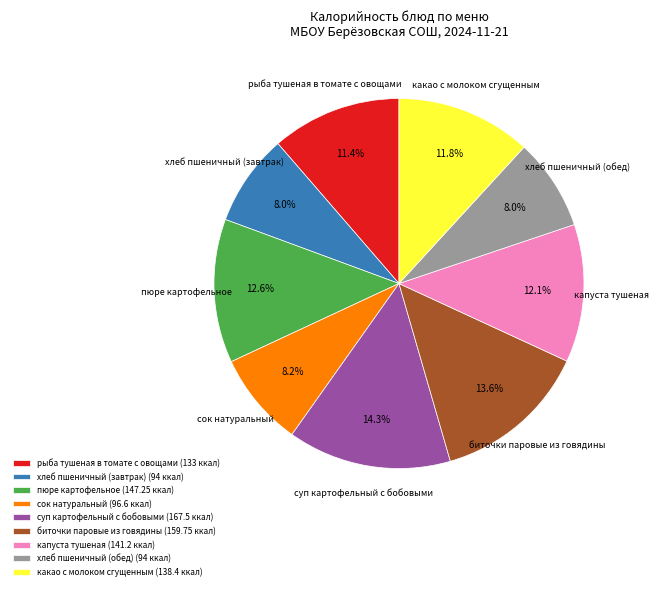

Does any single category account for the majority?

No